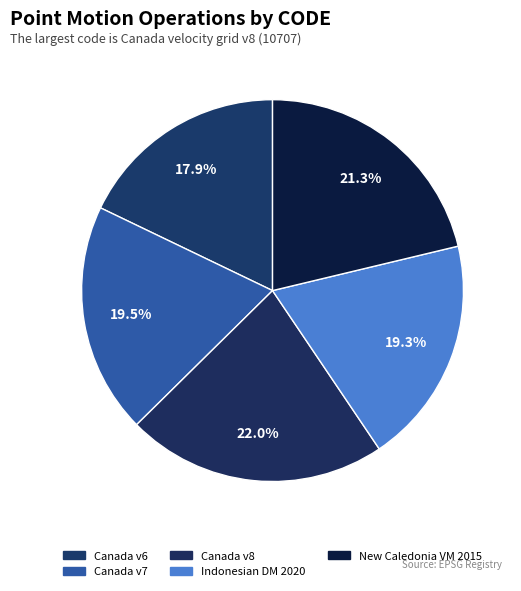

How many segments does this pie chart have?

5